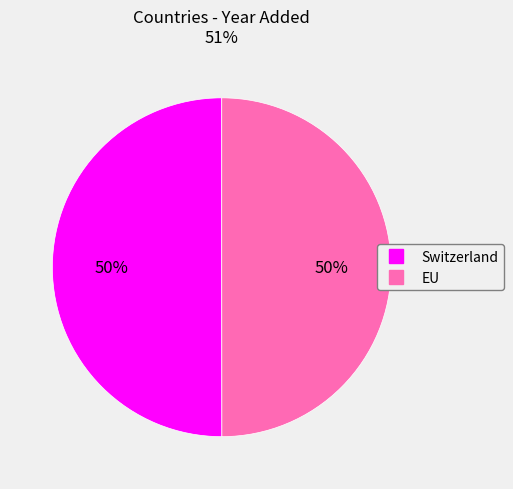

Is the sum of EU and Switzerland greater than half?

Yes